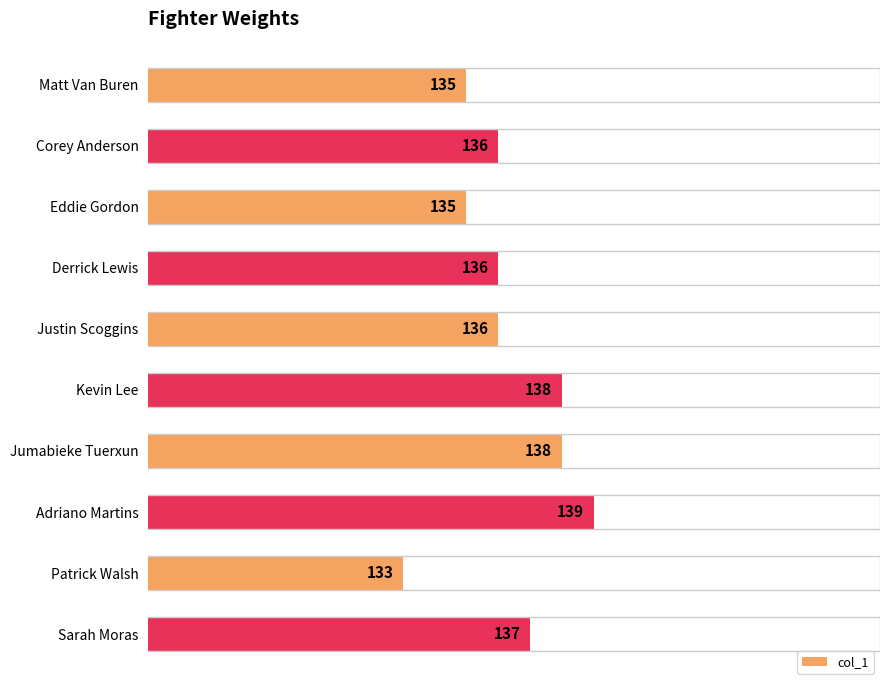

What is the difference between the maximum and minimum values?

6